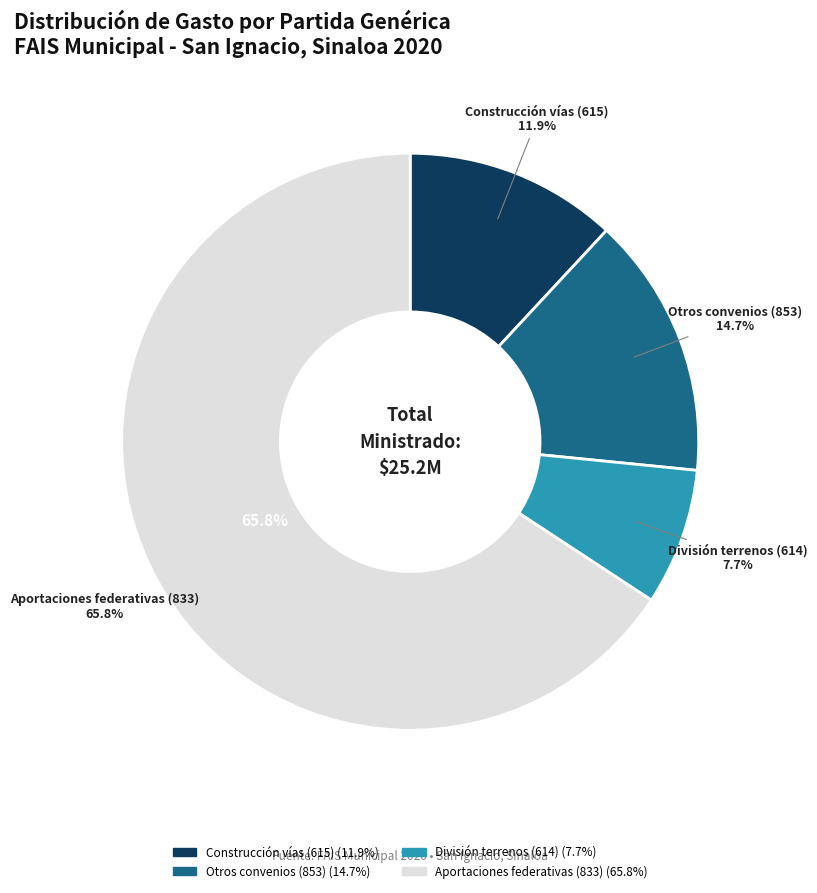

Count the number of slices in the pie.

4